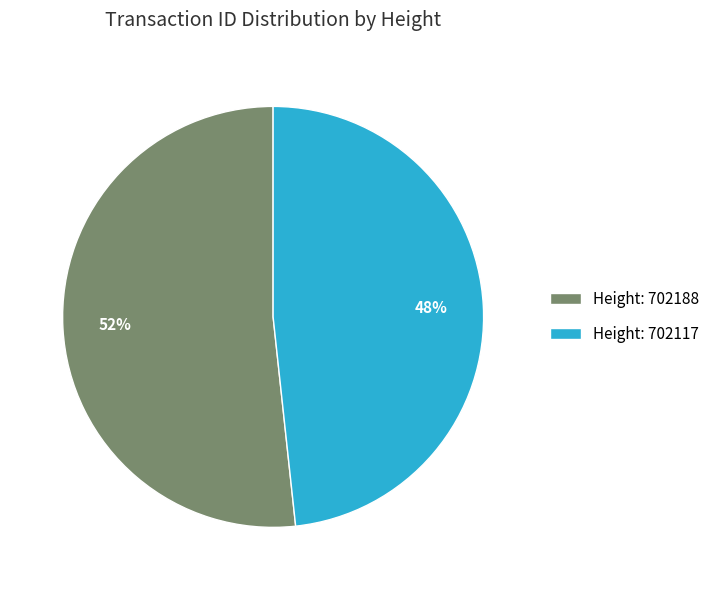

Is it true that Height: 702188 is 39% of the pie?

False